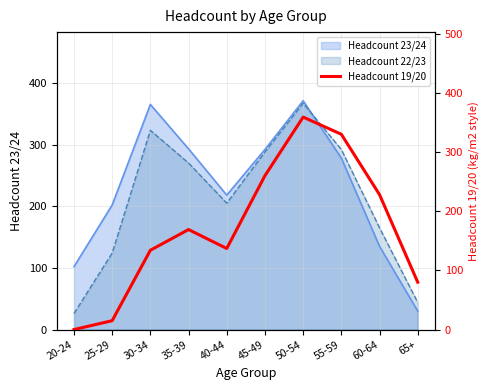

What is the sum of all values?

1712